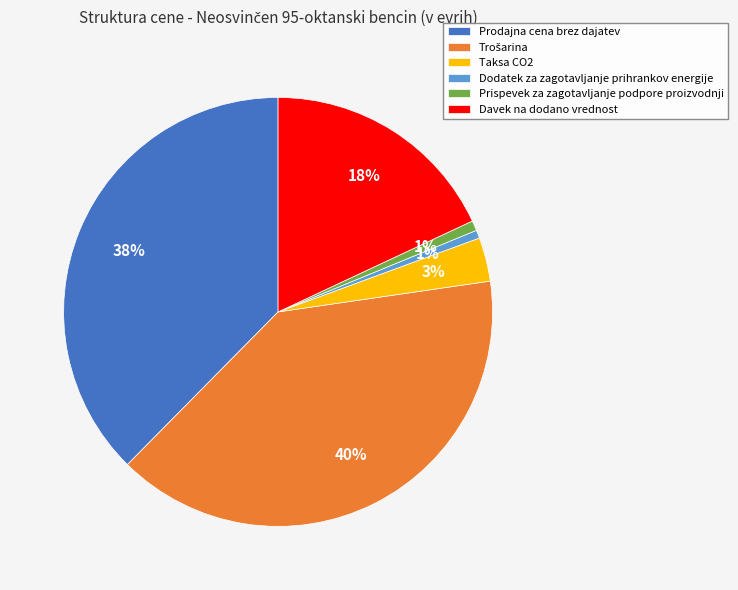

To the nearest percent, what percentage of the pie is Prispevek za zagotavljanje podpore proizvodnji?

1%